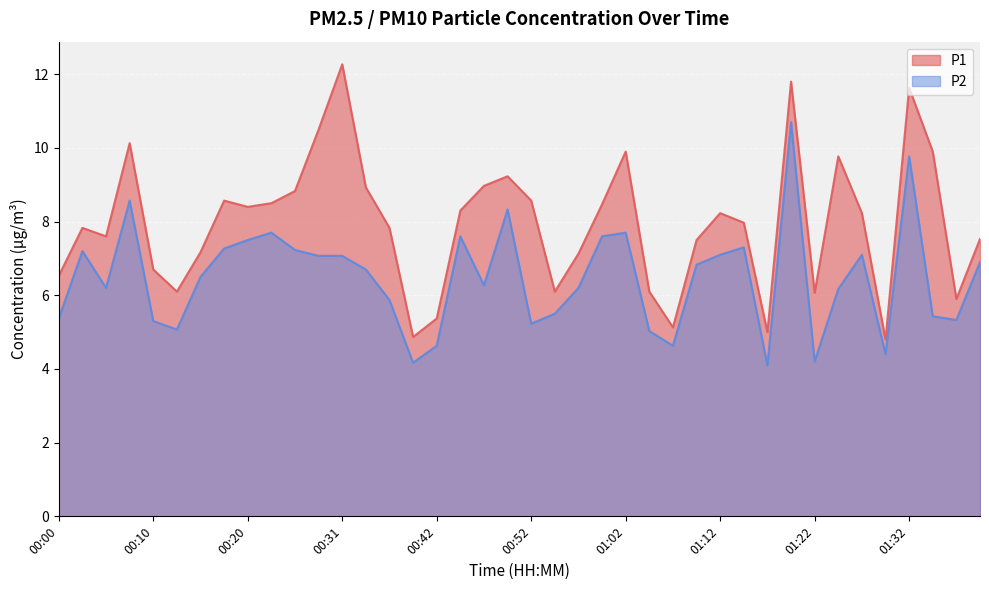

What is the difference between the maximum and minimum values in the P1 series?

7.5